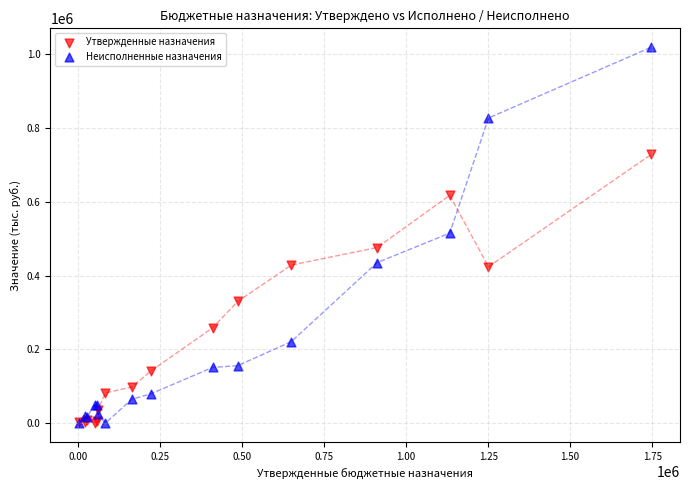

Which series contains the highest Y value?

Неисполненные назначения